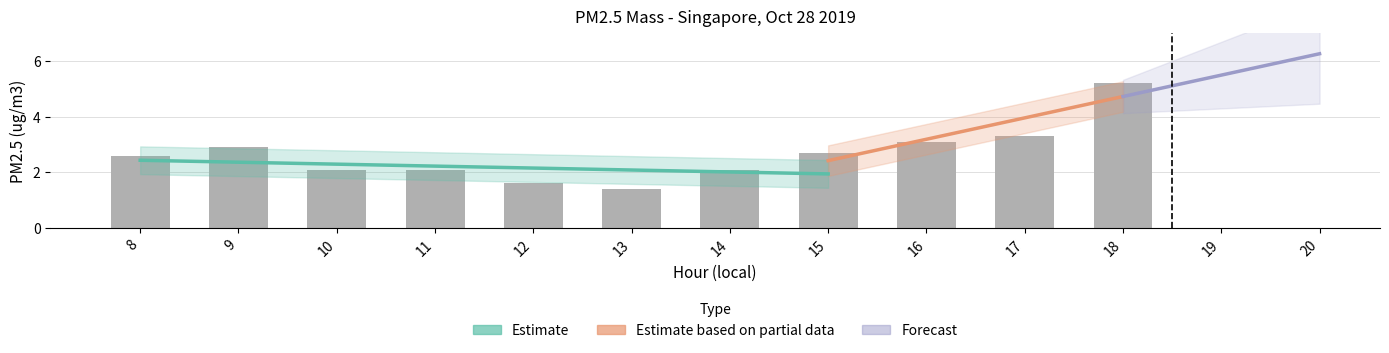

What is the value of the 8th bar from the left?

2.7